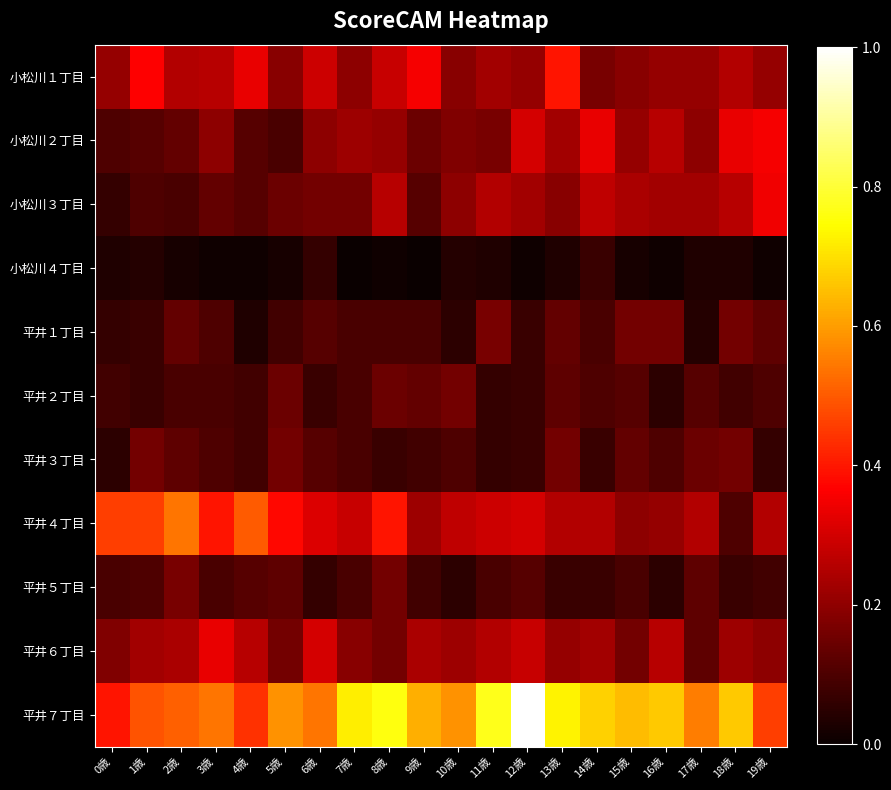

Reading left to right, what are all the values shown in this chart?

小松川１丁目: 0歳=0.2	1歳=0.4	2歳=0.2	3歳=0.3	4歳=0.3	5歳=0.2	6歳=0.3	7歳=0.2	8歳=0.3	9歳=0.4	10歳=0.2	11歳=0.2	12歳=0.2	13歳=0.4	14歳=0.2	15歳=0.2	16歳=0.2	17歳=0.2	18歳=0.2	19歳=0.2
小松川２丁目: 0歳=0.1	1歳=0.1	2歳=0.1	3歳=0.2	4歳=0.1	5歳=0.1	6歳=0.2	7歳=0.2	8歳=0.2	9歳=0.1	10歳=0.2	11歳=0.2	12歳=0.3	13歳=0.2	14歳=0.3	15歳=0.2	16歳=0.3	17歳=0.2	18歳=0.3	19歳=0.4
小松川３丁目: 0歳=0.1	1歳=0.1	2歳=0.1	3歳=0.1	4歳=0.1	5歳=0.1	6歳=0.2	7歳=0.2	8歳=0.3	9歳=0.1	10歳=0.2	11歳=0.2	12歳=0.2	13歳=0.2	14歳=0.3	15歳=0.2	16歳=0.2	17歳=0.2	18歳=0.3	19歳=0.3
小松川４丁目: 0歳=0.0	1歳=0.0	2歳=0.0	3歳=0.0	4歳=0.0	5歳=0.0	6歳=0.1	7歳=0.0	8歳=0.0	9歳=0.0	10歳=0.0	11歳=0.0	12歳=0.0	13歳=0.0	14歳=0.1	15歳=0.0	16歳=0.0	17歳=0.0	18歳=0.0	19歳=0.0
平井１丁目: 0歳=0.1	1歳=0.1	2歳=0.1	3歳=0.1	4歳=0.0	5歳=0.1	6歳=0.1	7歳=0.1	8歳=0.1	9歳=0.1	10歳=0.1	11歳=0.2	12歳=0.1	13歳=0.1	14歳=0.1	15歳=0.2	16歳=0.2	17歳=0.0	18歳=0.2	19歳=0.1
平井２丁目: 0歳=0.1	1歳=0.1	2歳=0.1	3歳=0.1	4歳=0.1	5歳=0.1	6歳=0.1	7歳=0.1	8歳=0.1	9歳=0.1	10歳=0.2	11歳=0.1	12歳=0.1	13歳=0.1	14歳=0.1	15歳=0.1	16歳=0.1	17歳=0.1	18歳=0.1	19歳=0.1
平井３丁目: 0歳=0.1	1歳=0.2	2歳=0.1	3歳=0.1	4歳=0.1	5歳=0.2	6歳=0.1	7歳=0.1	8歳=0.1	9歳=0.1	10歳=0.1	11歳=0.1	12歳=0.1	13歳=0.2	14歳=0.1	15歳=0.1	16歳=0.1	17歳=0.1	18歳=0.2	19歳=0.1
平井４丁目: 0歳=0.5	1歳=0.5	2歳=0.5	3歳=0.4	4歳=0.5	5歳=0.4	6歳=0.3	7歳=0.3	8歳=0.4	9歳=0.2	10歳=0.3	11歳=0.3	12歳=0.3	13歳=0.2	14歳=0.2	15歳=0.2	16歳=0.2	17歳=0.2	18歳=0.1	19歳=0.2
平井５丁目: 0歳=0.1	1歳=0.1	2歳=0.2	3歳=0.1	4歳=0.1	5歳=0.1	6歳=0.1	7歳=0.1	8歳=0.2	9歳=0.1	10歳=0.1	11歳=0.1	12歳=0.1	13歳=0.1	14歳=0.1	15歳=0.1	16歳=0.1	17歳=0.1	18歳=0.1	19歳=0.1
平井６丁目: 0歳=0.2	1歳=0.2	2歳=0.2	3歳=0.3	4歳=0.3	5歳=0.2	6歳=0.3	7歳=0.2	8歳=0.2	9歳=0.2	10歳=0.2	11歳=0.2	12歳=0.3	13歳=0.2	14歳=0.2	15歳=0.2	16歳=0.3	17歳=0.1	18歳=0.2	19歳=0.2
平井７丁目: 0歳=0.4	1歳=0.5	2歳=0.5	3歳=0.5	4歳=0.4	5歳=0.6	6歳=0.5	7歳=0.7	8歳=0.8	9歳=0.6	10歳=0.6	11歳=0.8	12歳=1.0	13歳=0.7	14歳=0.7	15歳=0.6	16歳=0.7	17歳=0.6	18歳=0.7	19歳=0.5